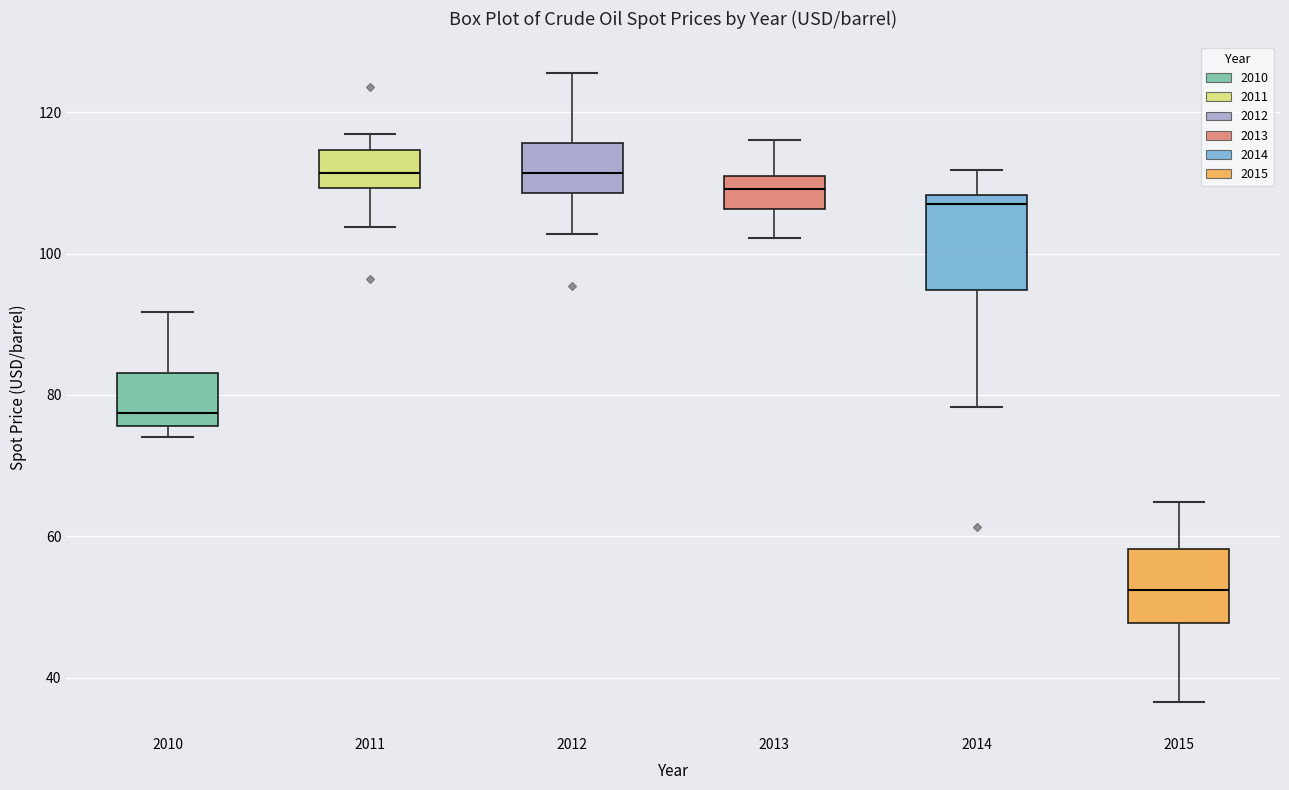

Reading left to right, read every box against the y-axis: the position of its median line, the range the box covers, and the ends of its whiskers. The values are not printed on the chart, so give them approximately, as read against the axis.

2010: median 78, box 76 to 84, whiskers 74 to 92
2011: median 112, box 110 to 114, whiskers 104 to 116
2012: median 112, box 108 to 116, whiskers 102 to 126
2013: median 110, box 106 to 112, whiskers 102 to 116
2014: median 108 (just below the box's upper edge), box 94 to 108, whiskers 78 to 112
2015: median 52, box 48 to 58, whiskers 36 to 64